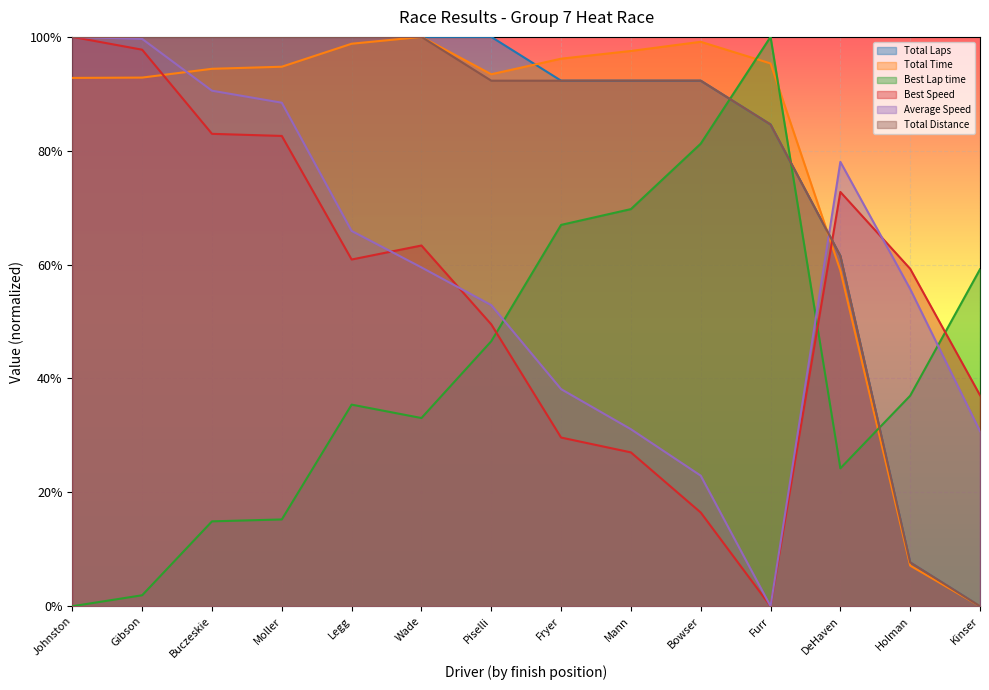

Where is the first local maximum for Average Speed?

DeHaven